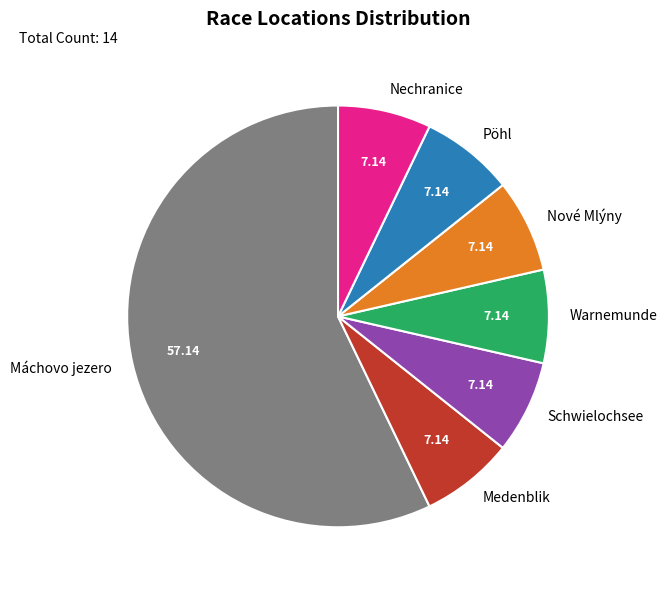

What is the ratio of the value at Warnemunde to the value at Nechranice?

1.0